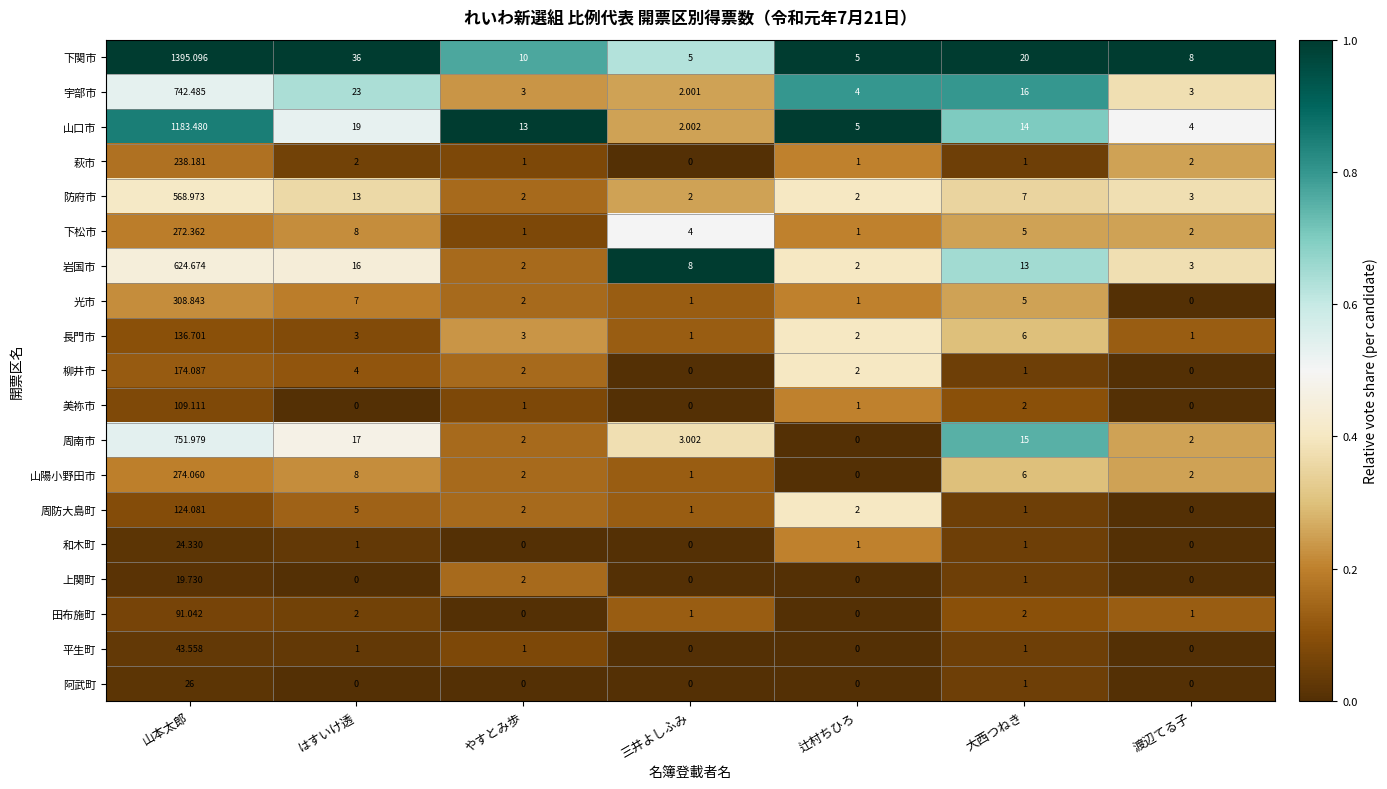

Where is 柳井市 nearest to the value 87?

はすいけ透